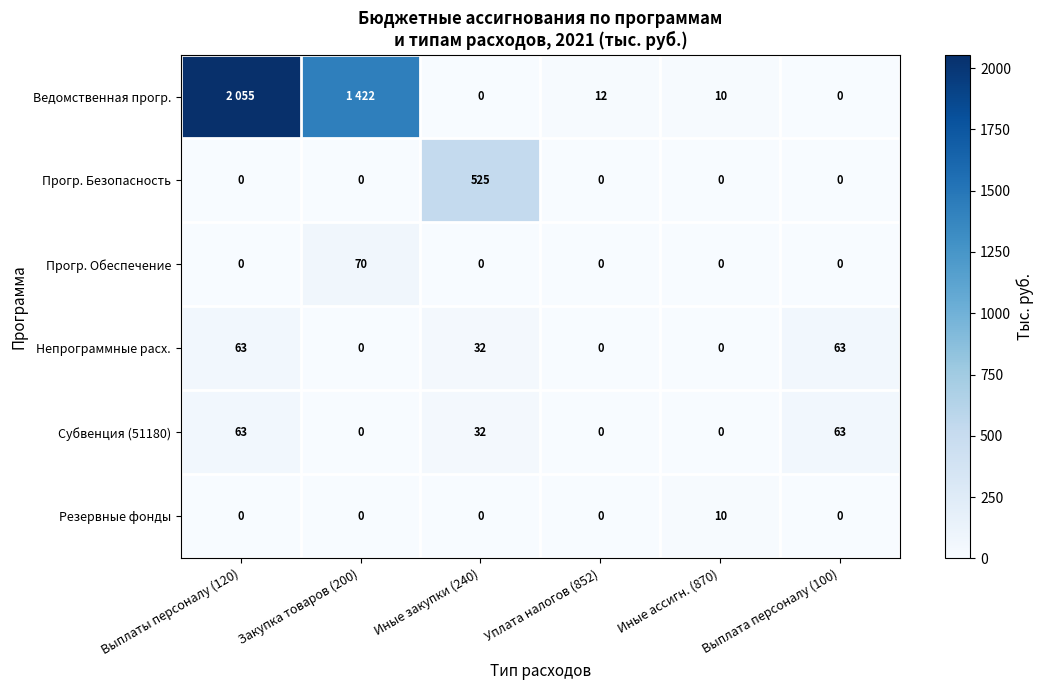

Is the value of Прогр. Безопасность at Иные закупки (240) greater than the value of Субвенция (51180) at Выплаты персоналу (120)?

Yes